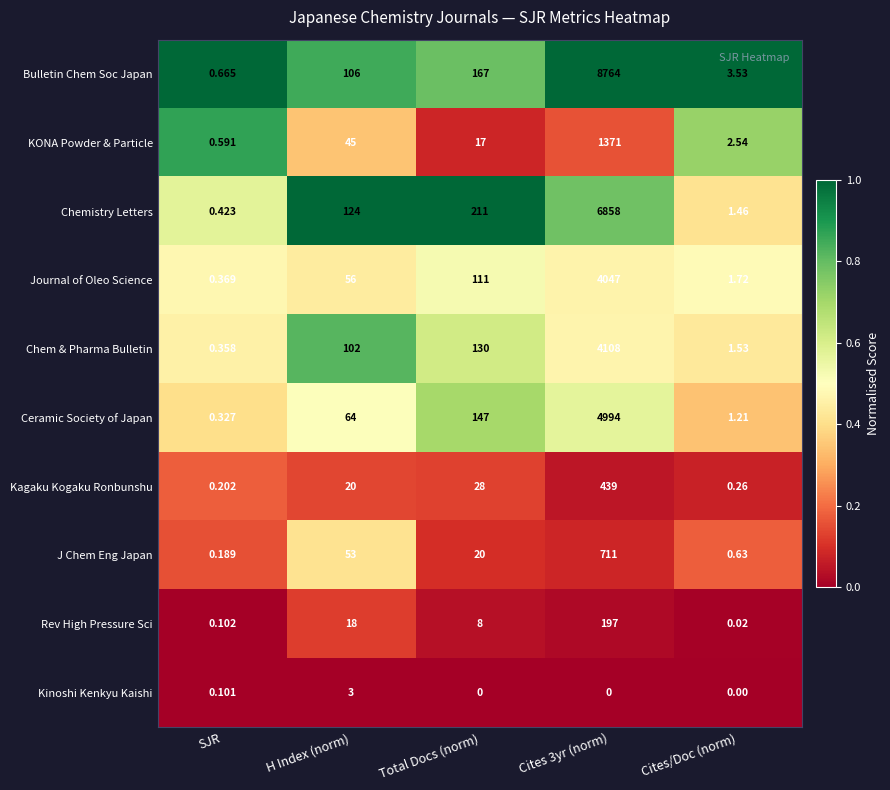

Is the value of Bulletin Chem Soc Japan at H Index (norm) greater than the value of Ceramic Society of Japan at SJR?

Yes